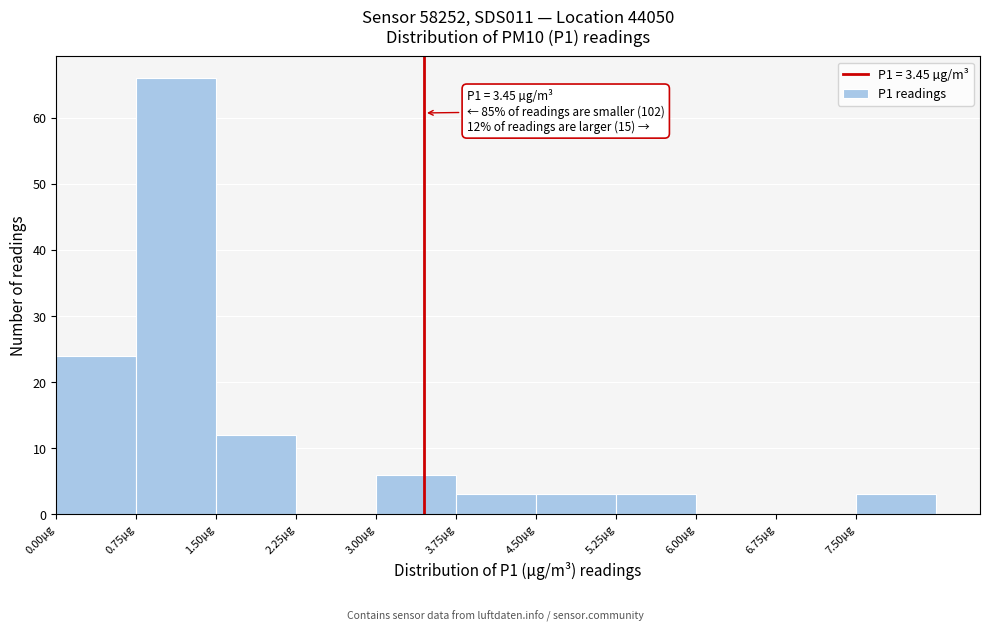

Over which range of the x-axis is the bar tallest?

0.75 to 1.50